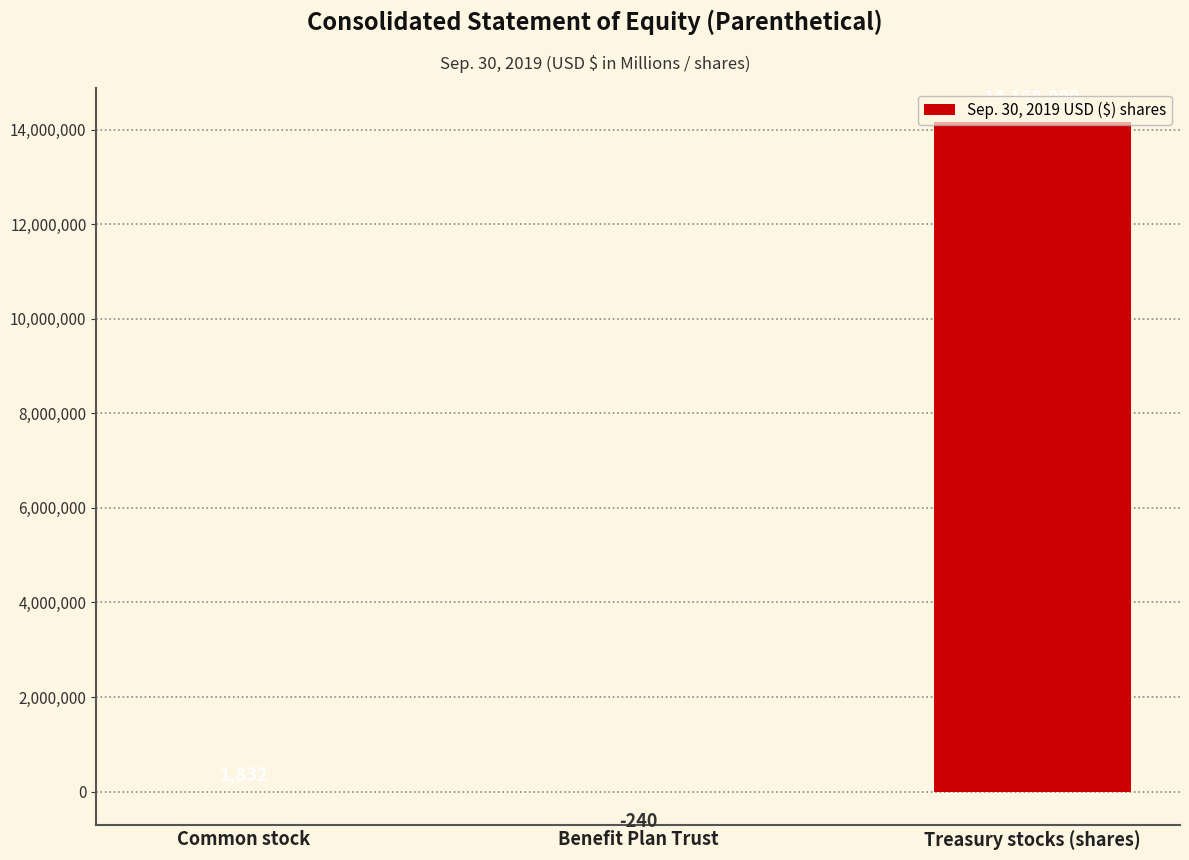

Is it true that the value at Common stock is 1832?

True